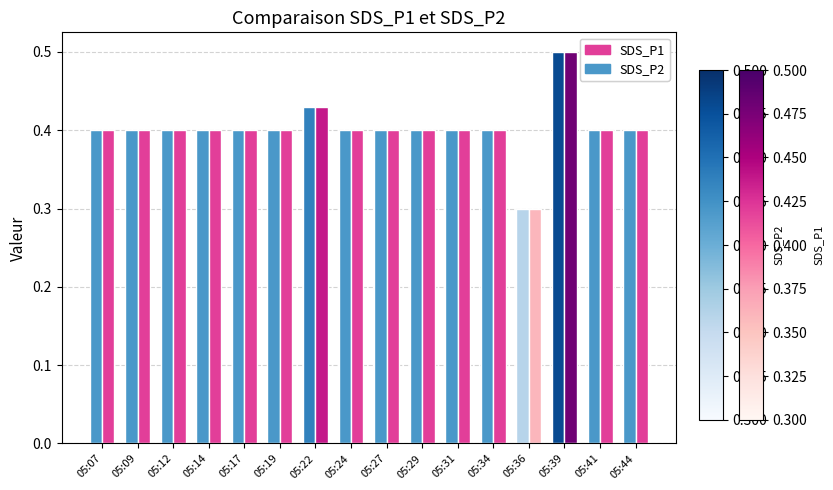

What is the total value across all series at 05:19?

0.8